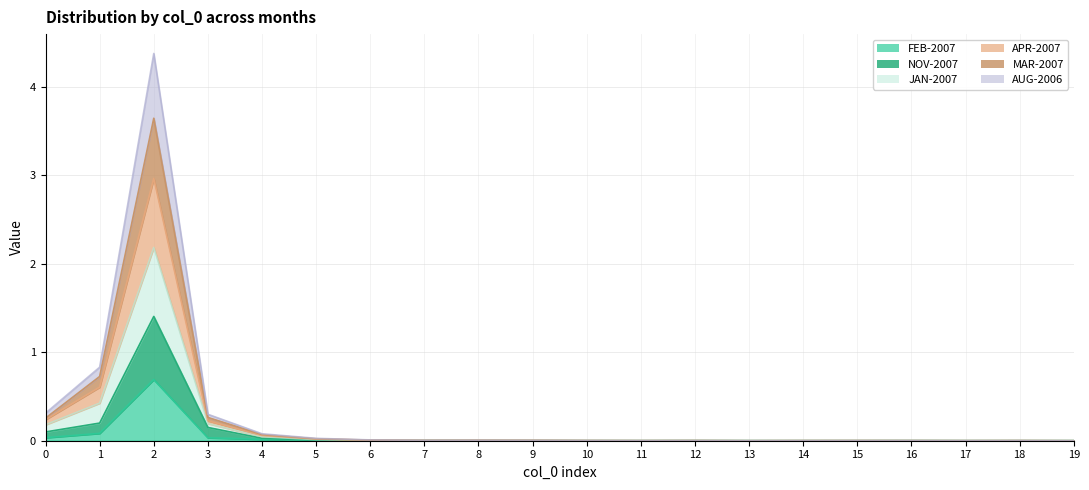

How many lines are shown in the chart?

6